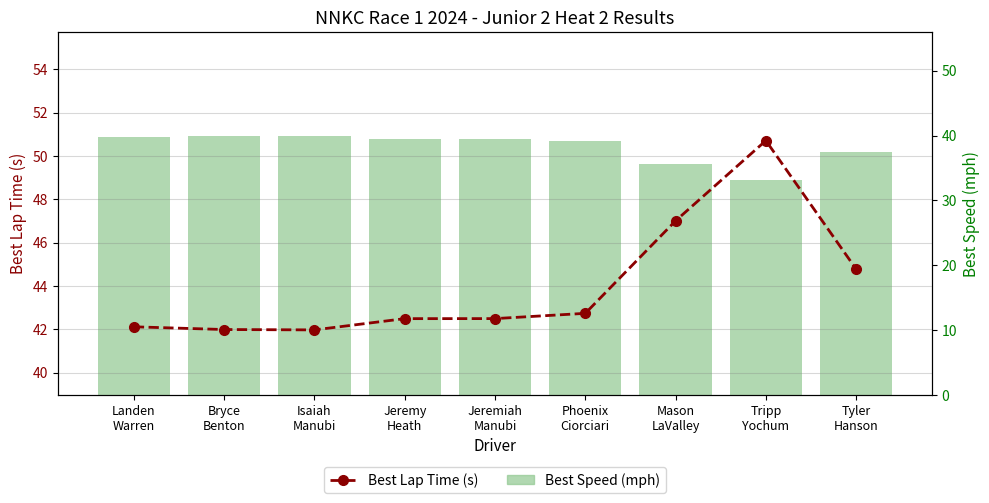

The Best Speed (mph) series shows 40.0 at Isaiah
Manubi. True or false?

True